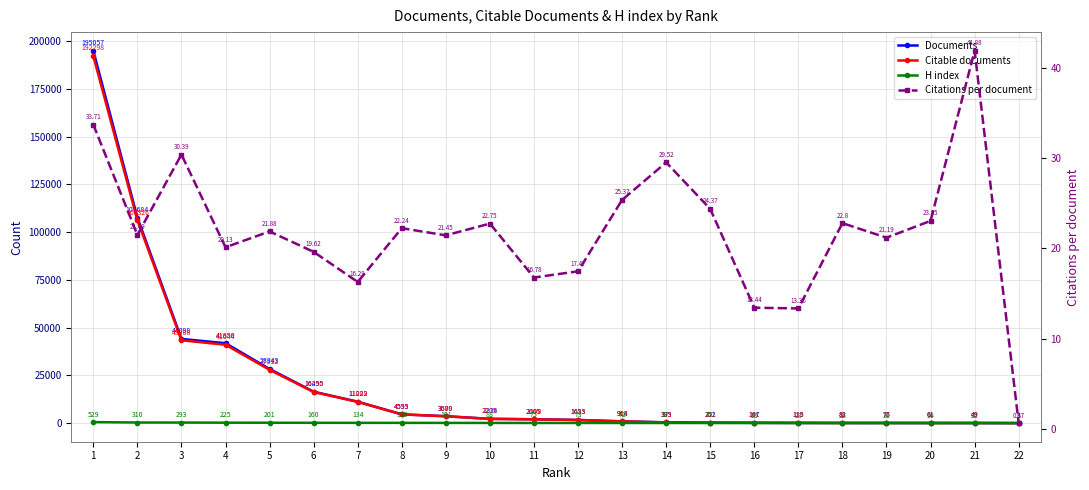

Count the number of categories in the chart.

22